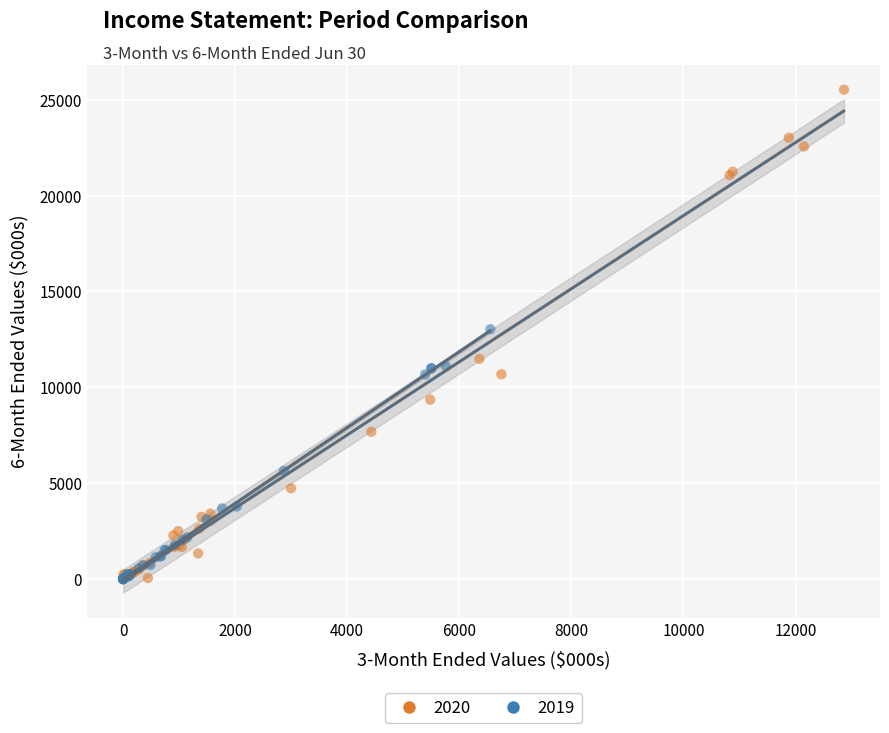

Which series contains the highest Y value?

2020